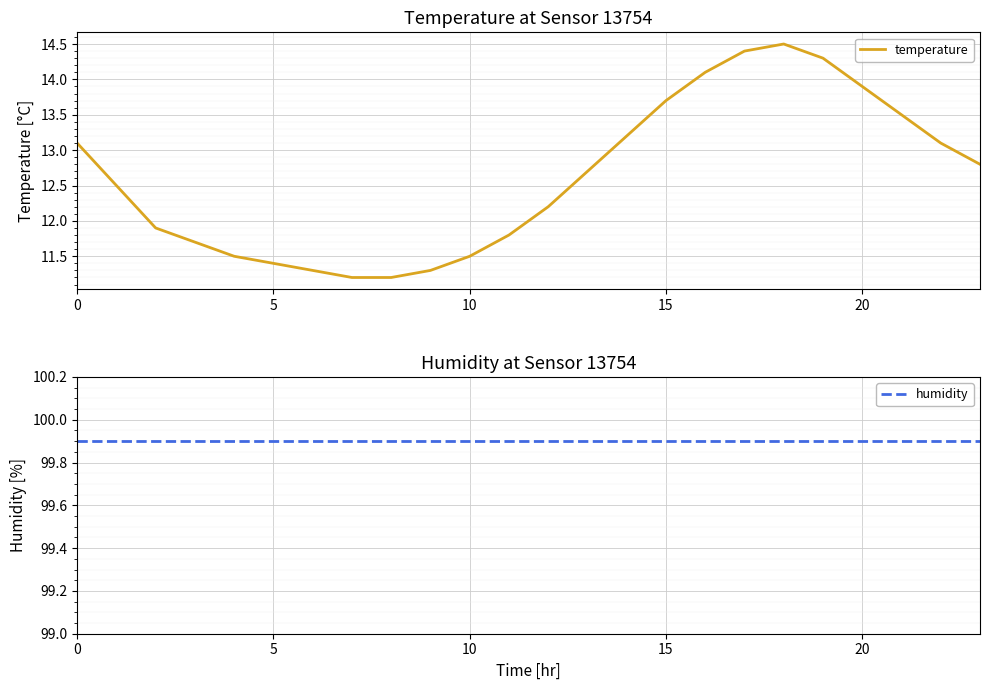

The value of humidity at 10 is 99.9. True or false?

True